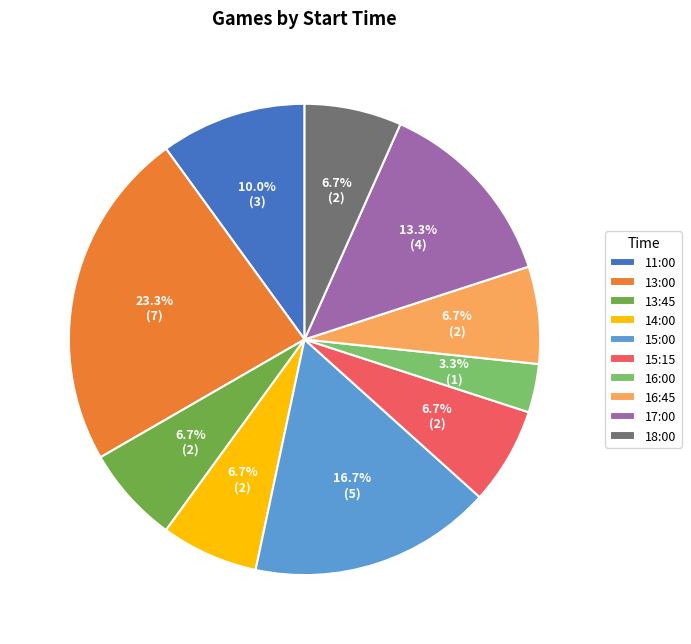

To the nearest percent, what is the average slice percentage?

10%